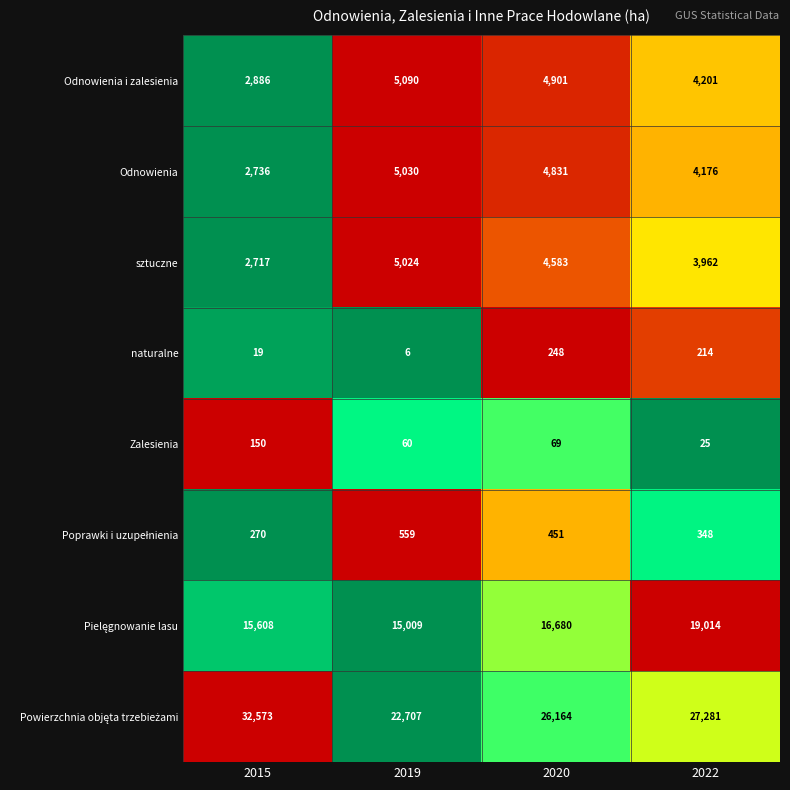

What is the difference between the maximum and second lowest values in the sztuczne series?

1062